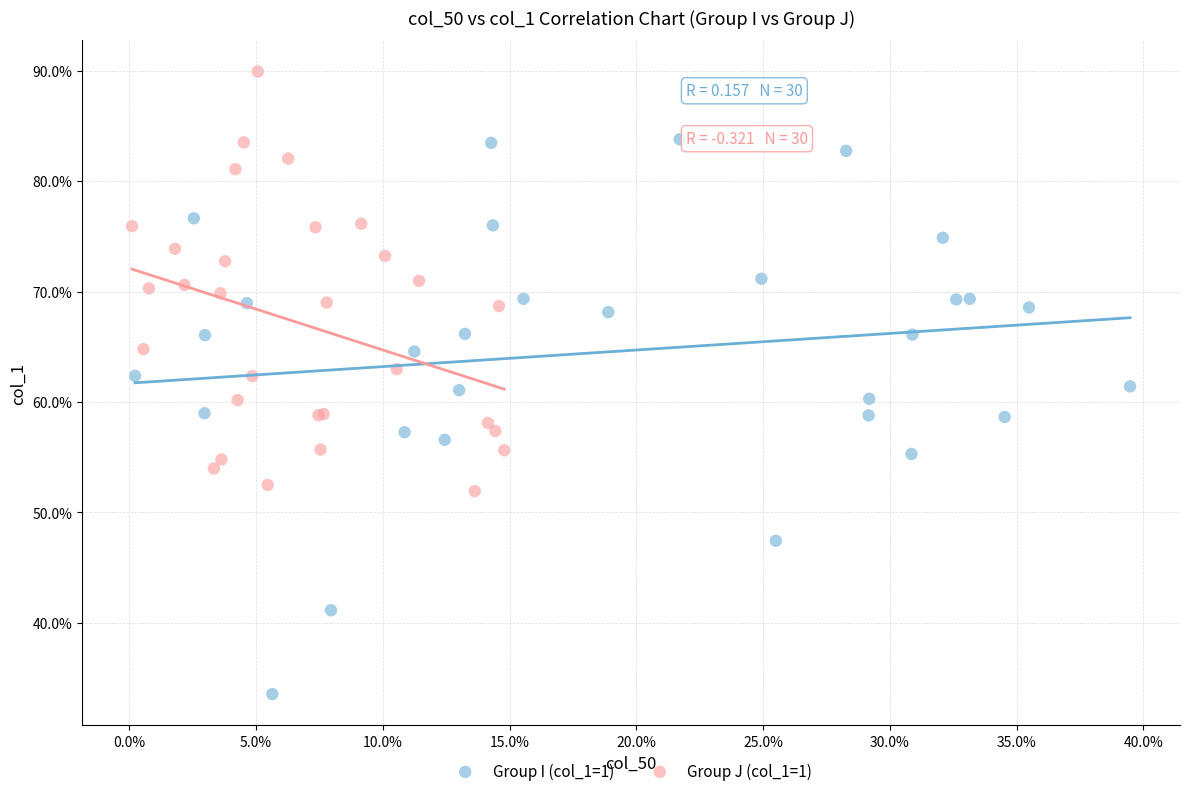

Which series contains the highest Y value?

Group J (col_1=1)